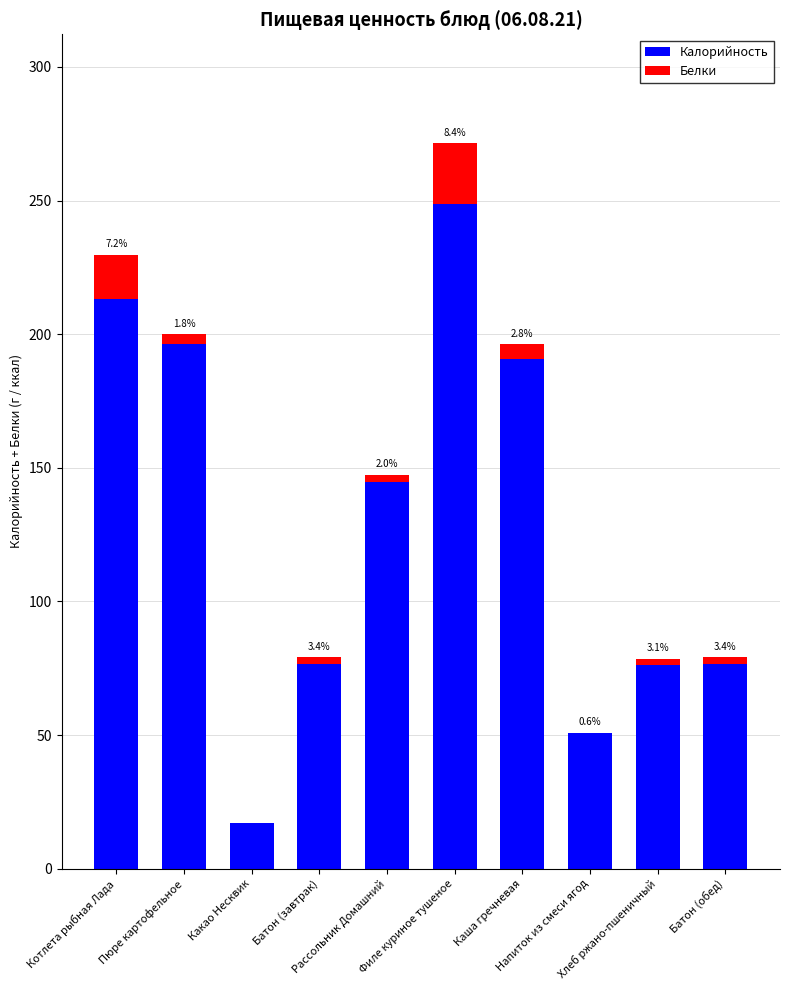

What is the sum of all Калорийность values?

1290.3